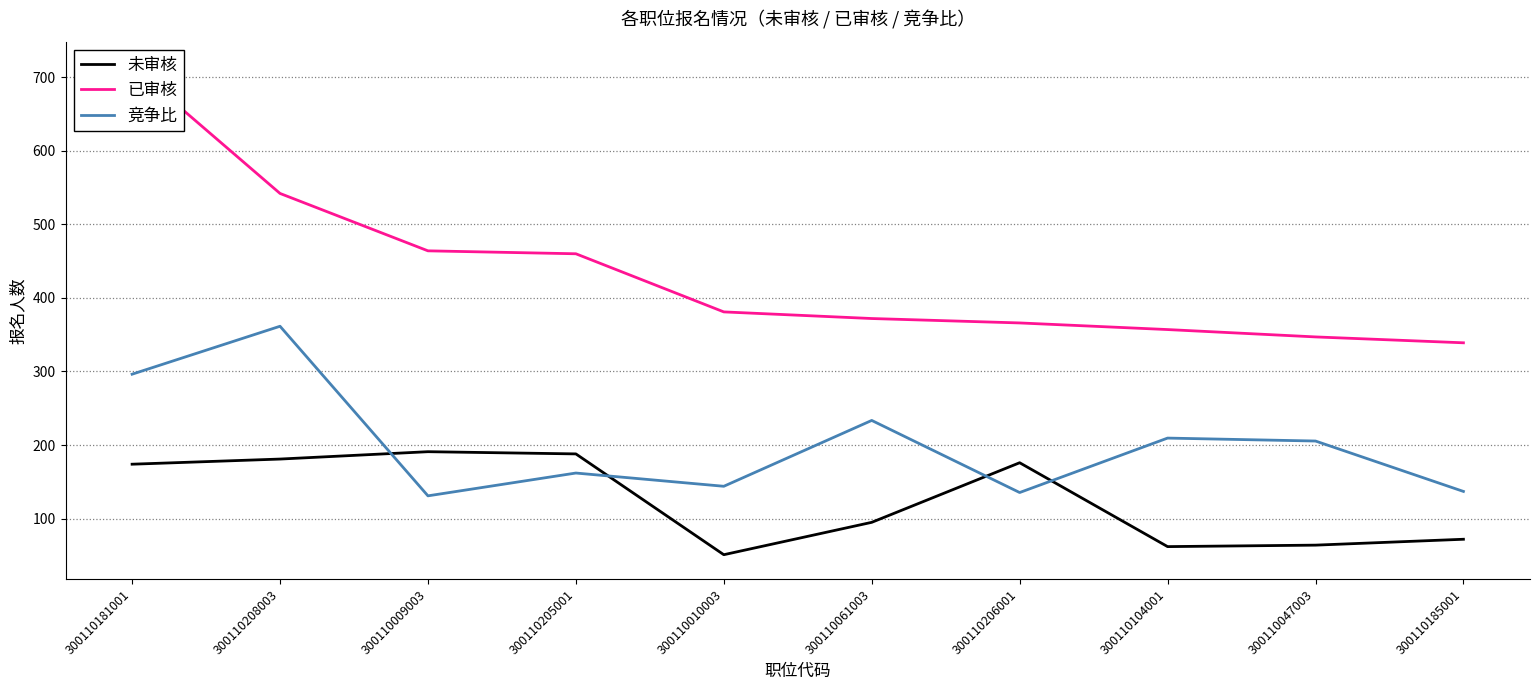

What is the difference between the highest and lowest values at 300110010003?

330.0